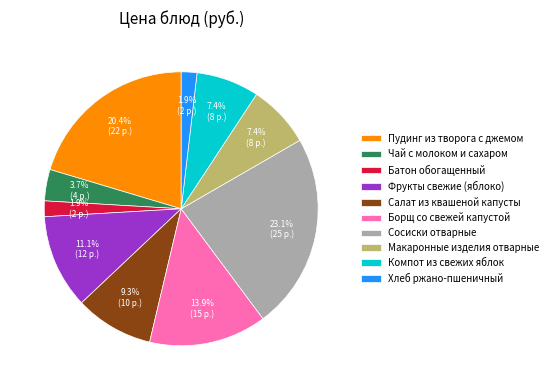

Which slice is the largest?

Сосиски отварные